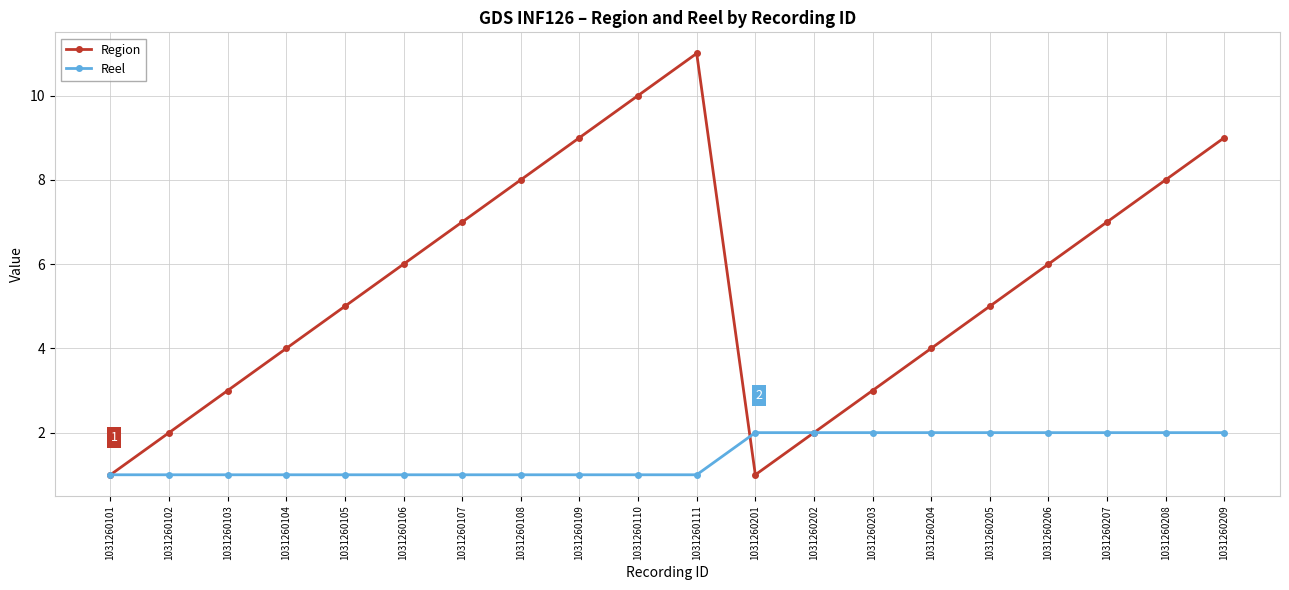

At which category is the sum across all series the highest?

1031260111